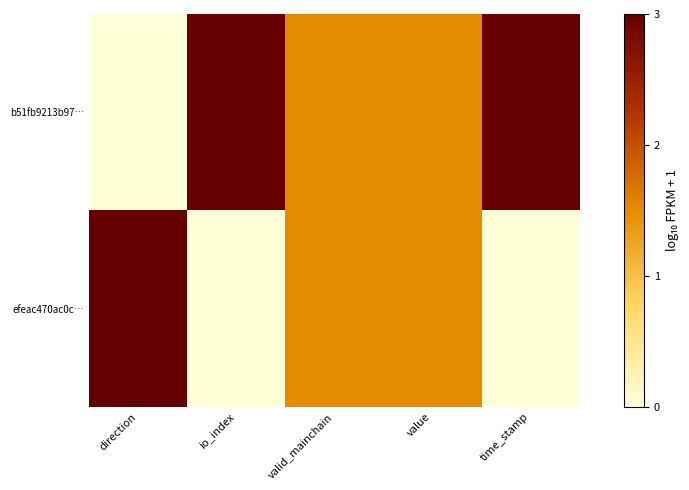

Rank the series at valid_mainchain from highest to lowest value.

b51fb9213b97…, efeac470ac0c…